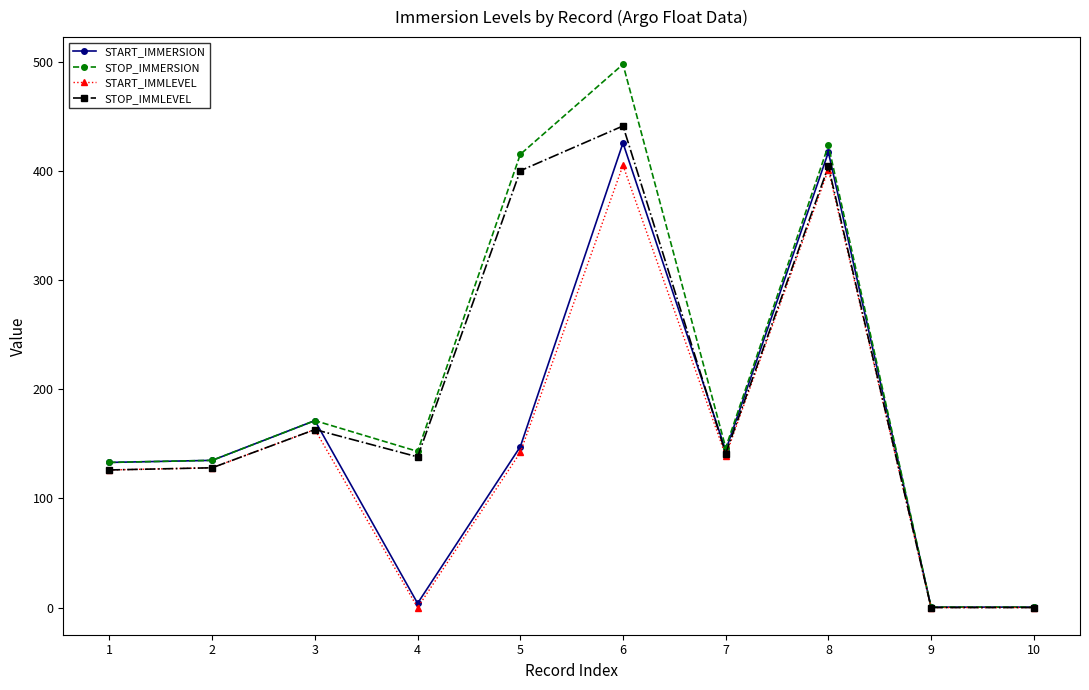

Rank the series by their maximum value, from highest to lowest.

STOP_IMMERSION, STOP_IMMLEVEL, START_IMMERSION, START_IMMLEVEL